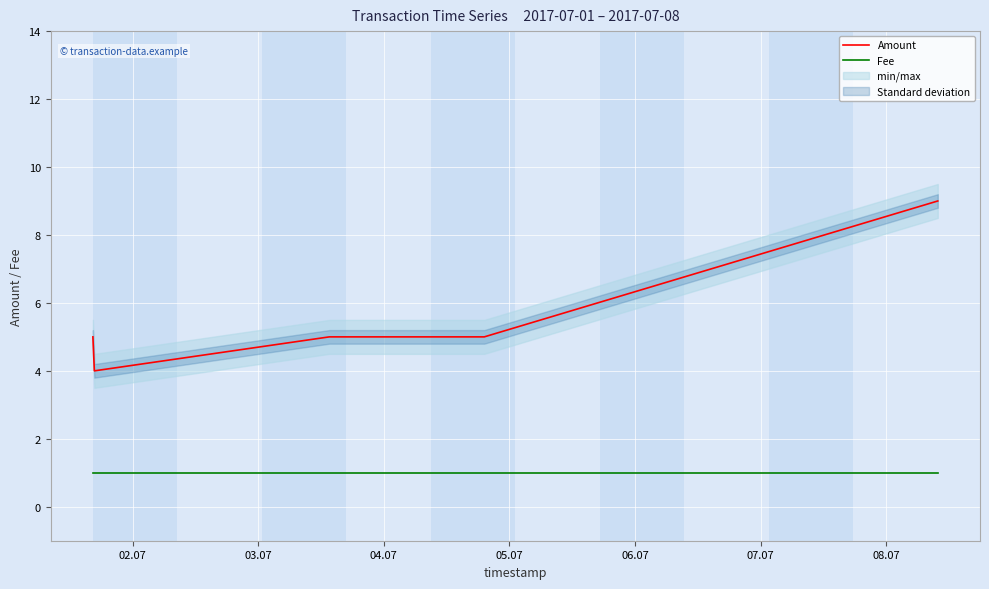

True or false: Fee and Amount cross at least once.

False